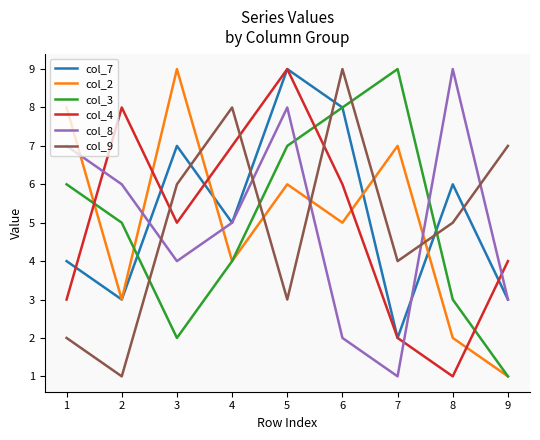

Between which two adjacent categories do col_9 and col_3 first intersect?

2 and 3